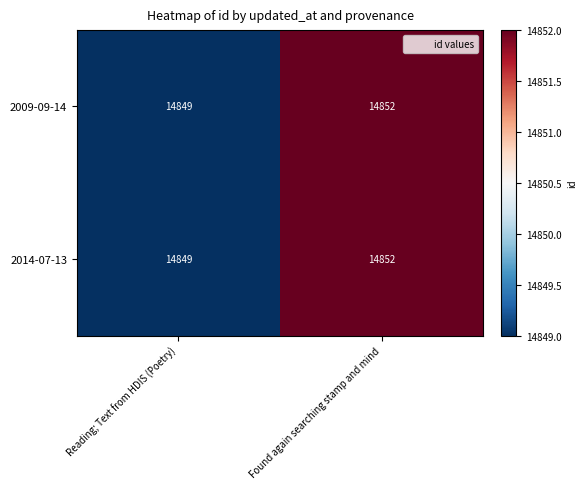

What is the difference between the maximum and minimum values in the 2009-09-14 series?

3